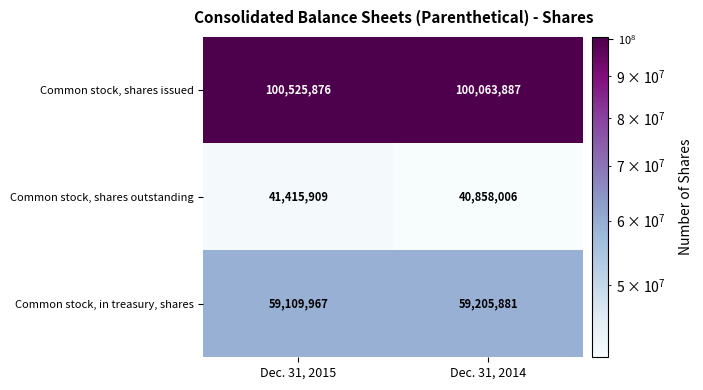

List the series in order of their overall mean, lowest first.

Common stock, shares outstanding, Common stock, in treasury, shares, Common stock, shares issued